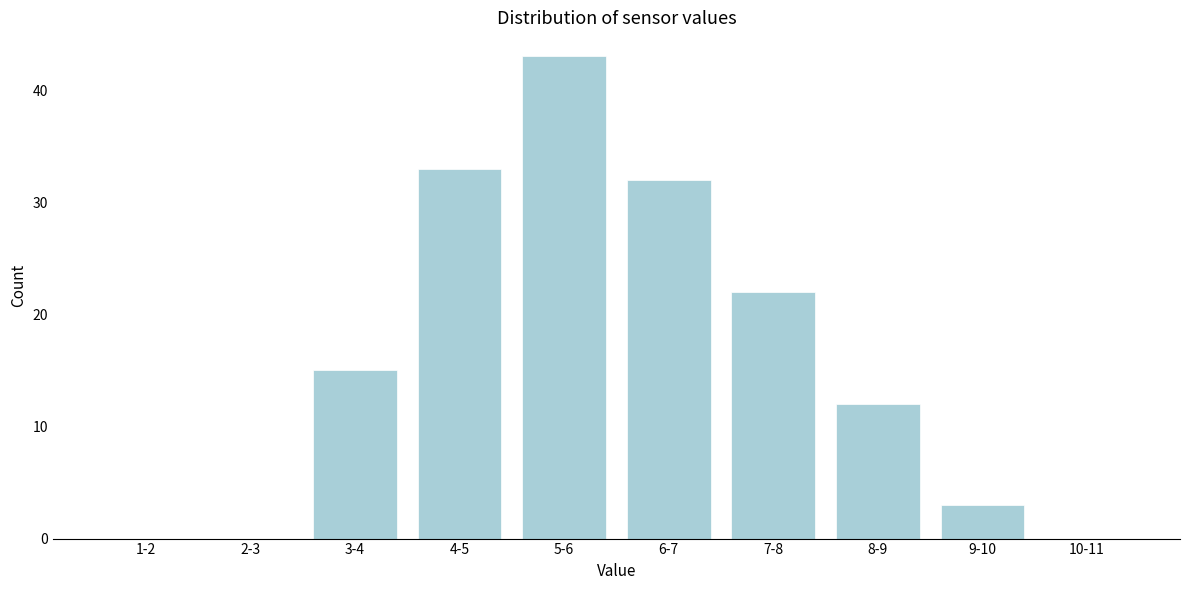

Reading right to left, transcribe all the data shown in this chart.

10-11=0	9-10=3	8-9=12	7-8=22	6-7=32	5-6=43	4-5=33	3-4=15	2-3=0	1-2=0